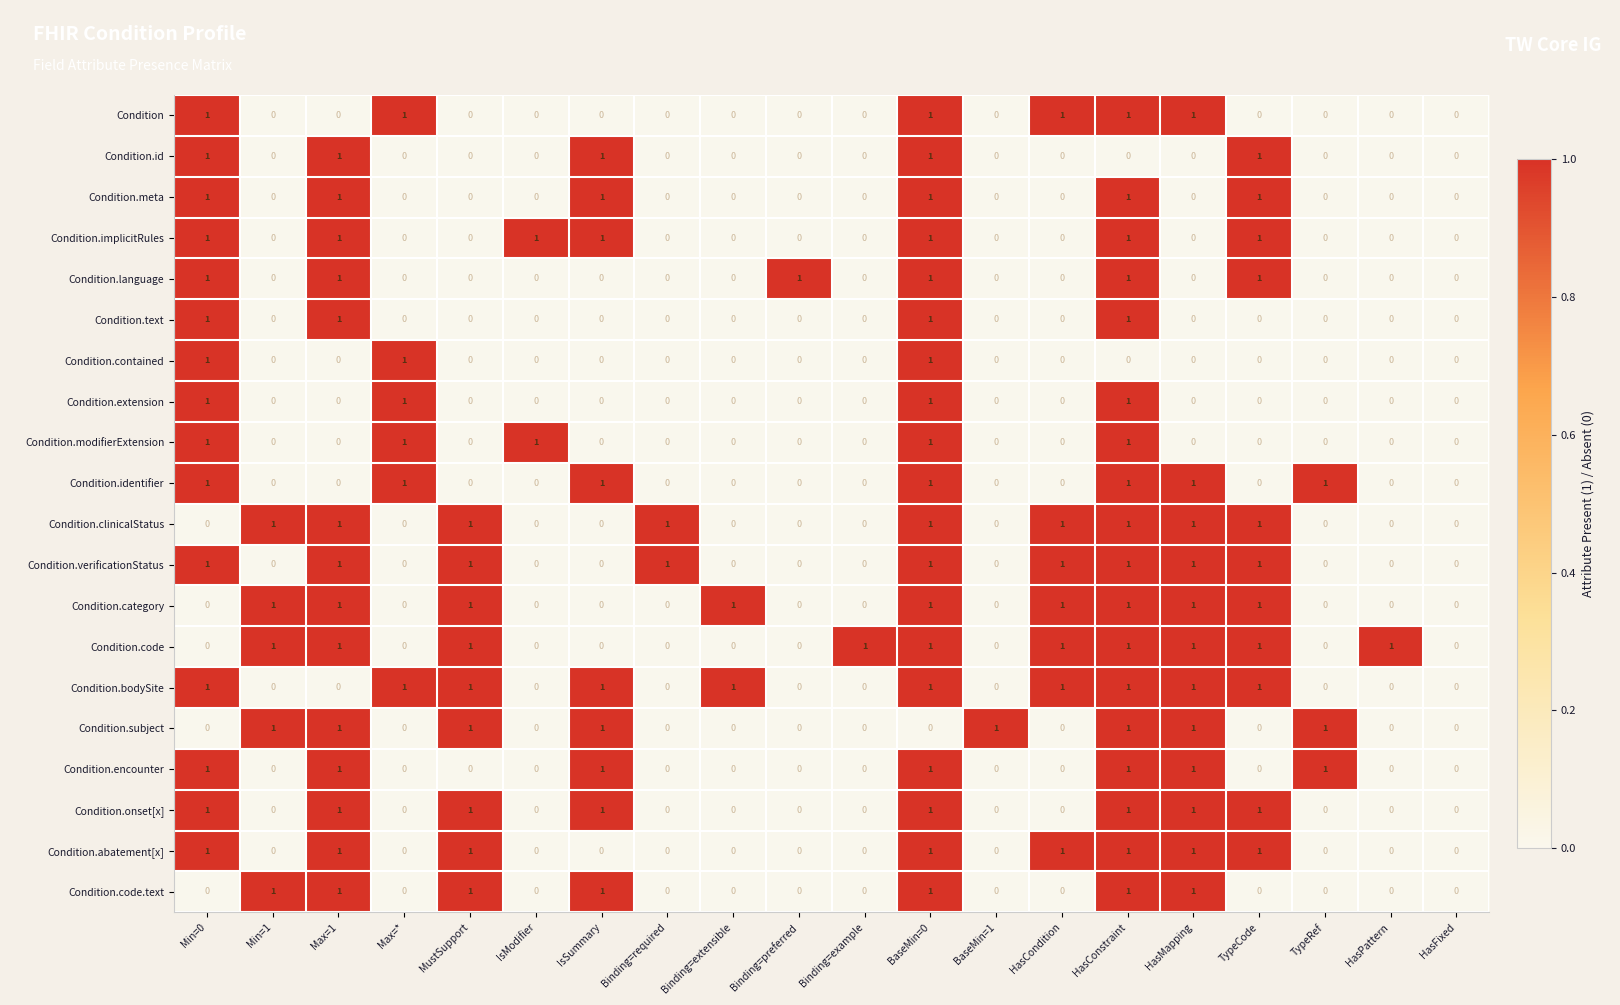

How many data points does each series have?

20